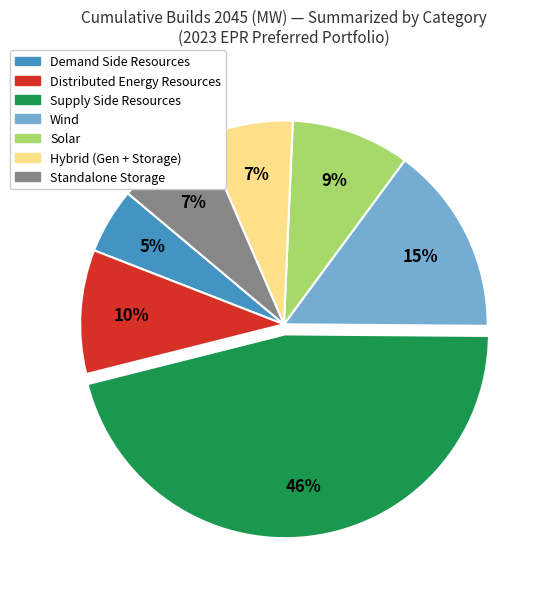

Count the number of slices in the pie.

7